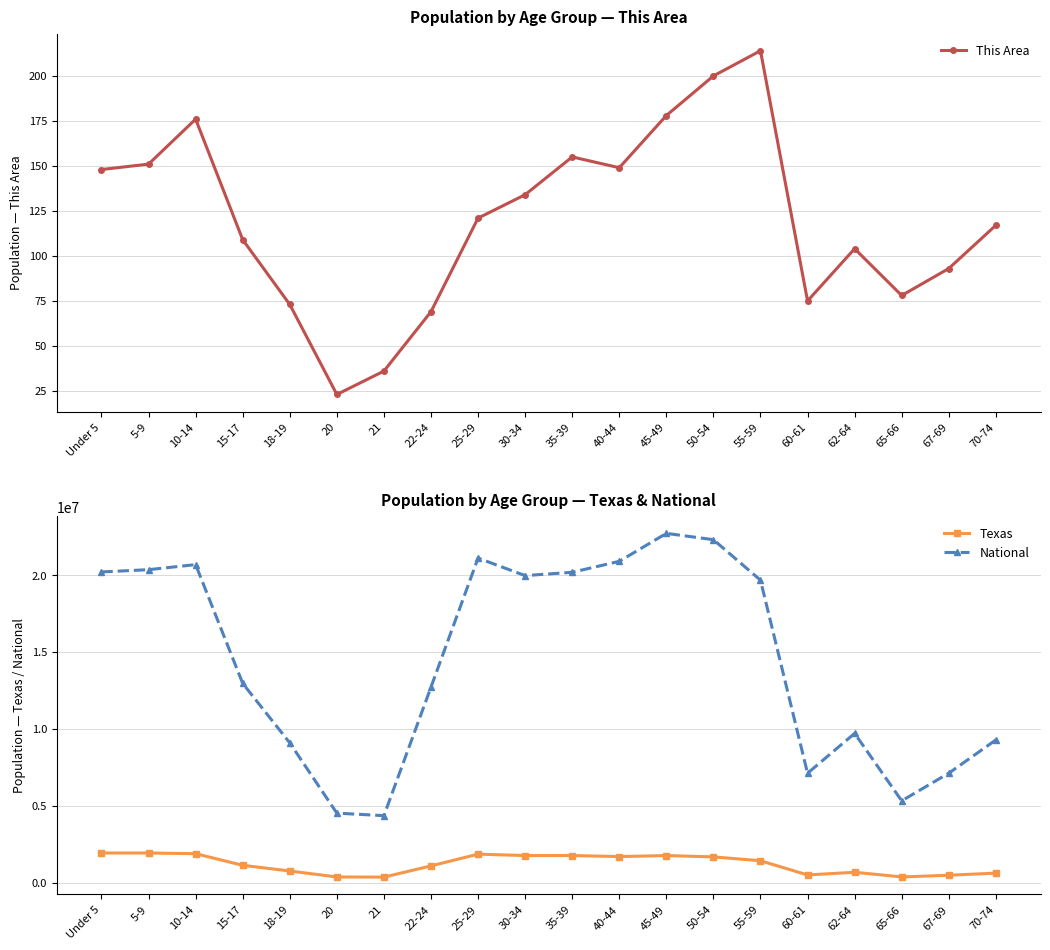

At which label does This Area first exceed 121?

Under 5